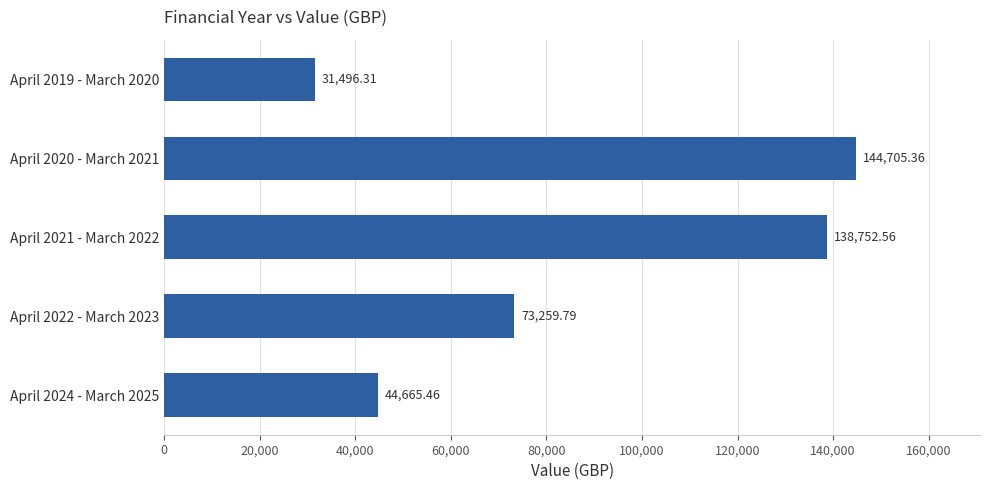

What is the difference between the maximum and second lowest values?

100039.9